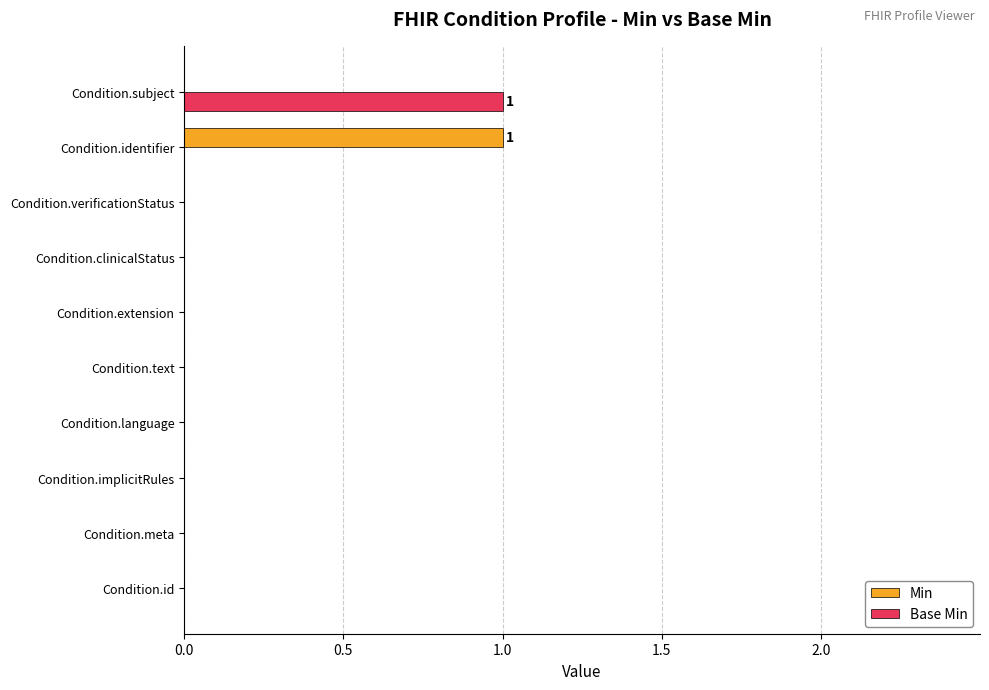

Between Condition.implicitRules and Condition.subject, which series saw the biggest shift?

Base Min